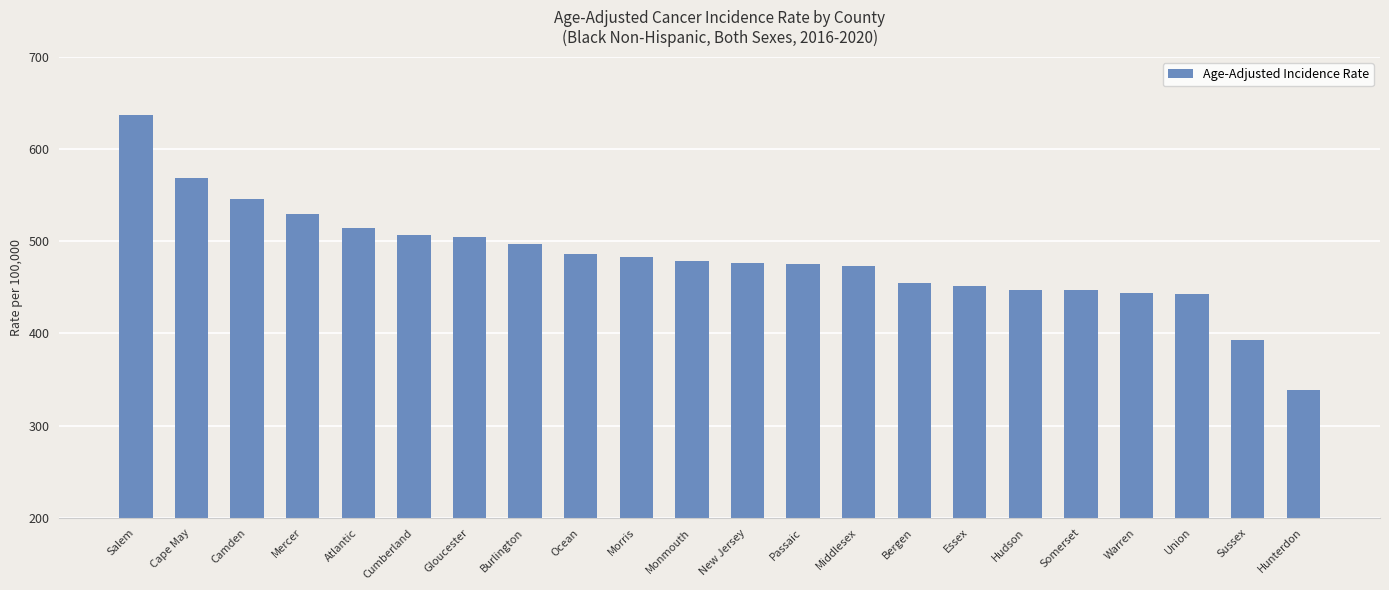

Approximately how many times larger is the value at Gloucester compared to Monmouth?

1.1